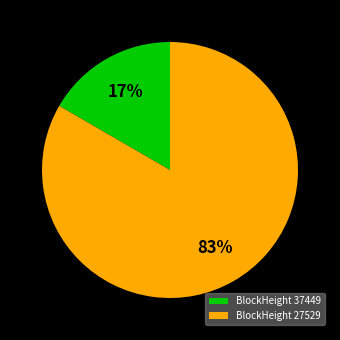

The BlockHeight 27529 slice represents 75% of the pie. True or false?

False